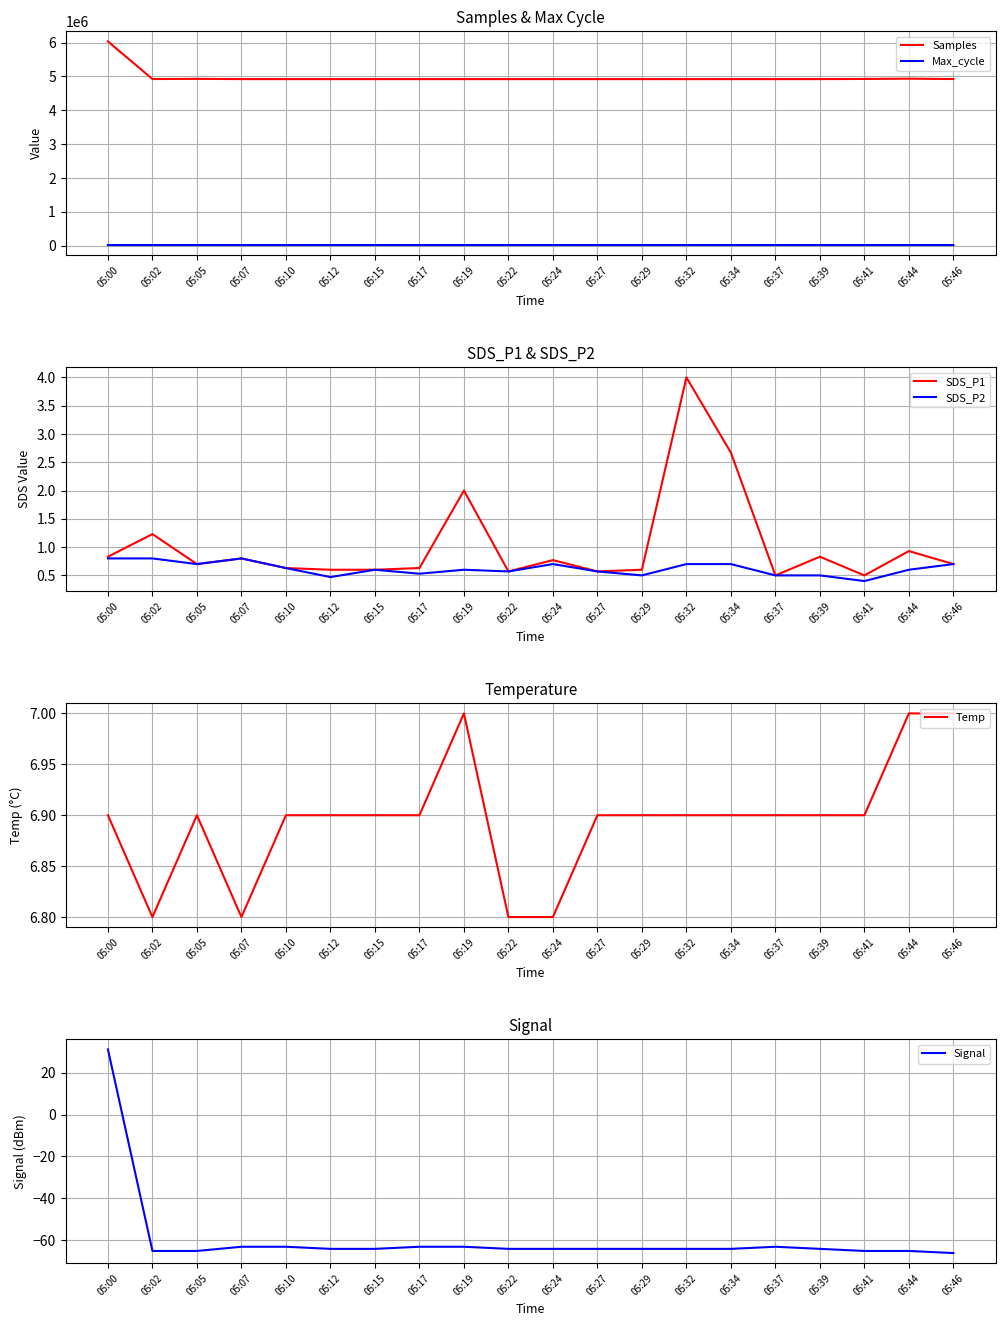

Where does the Max_cycle series first go above 20482?

05:05